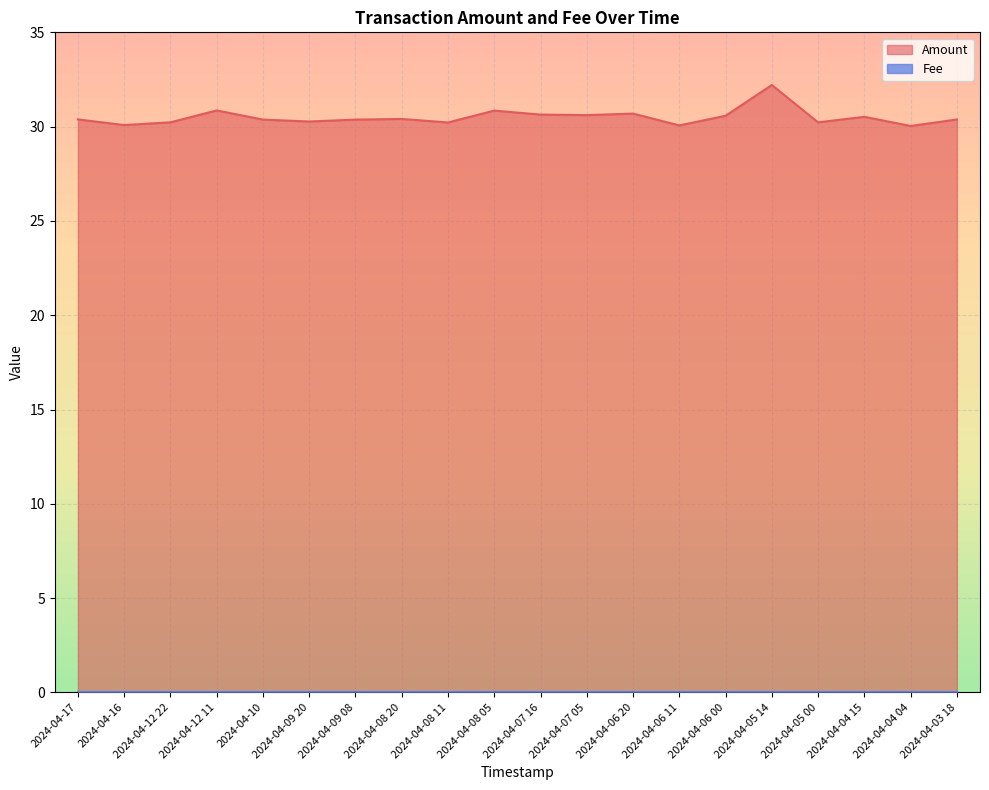

What is the value of the 20th point from the left?

30.4